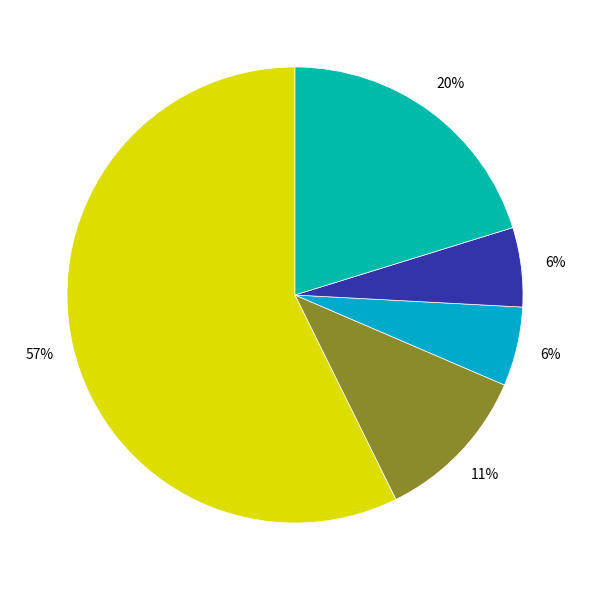

How many segments does this pie chart have?

5